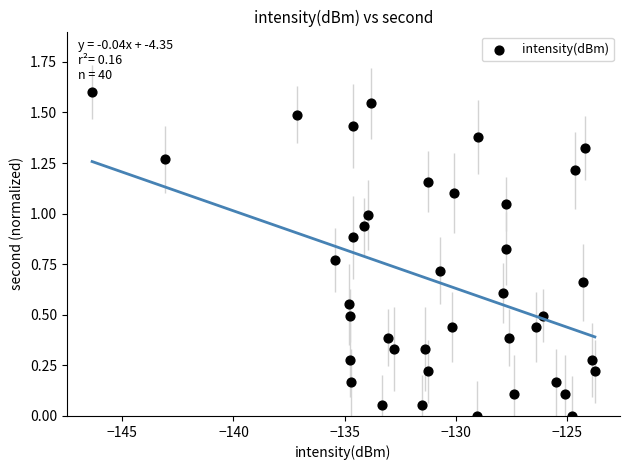

What is the range of Y values (max minus min)?

1.6